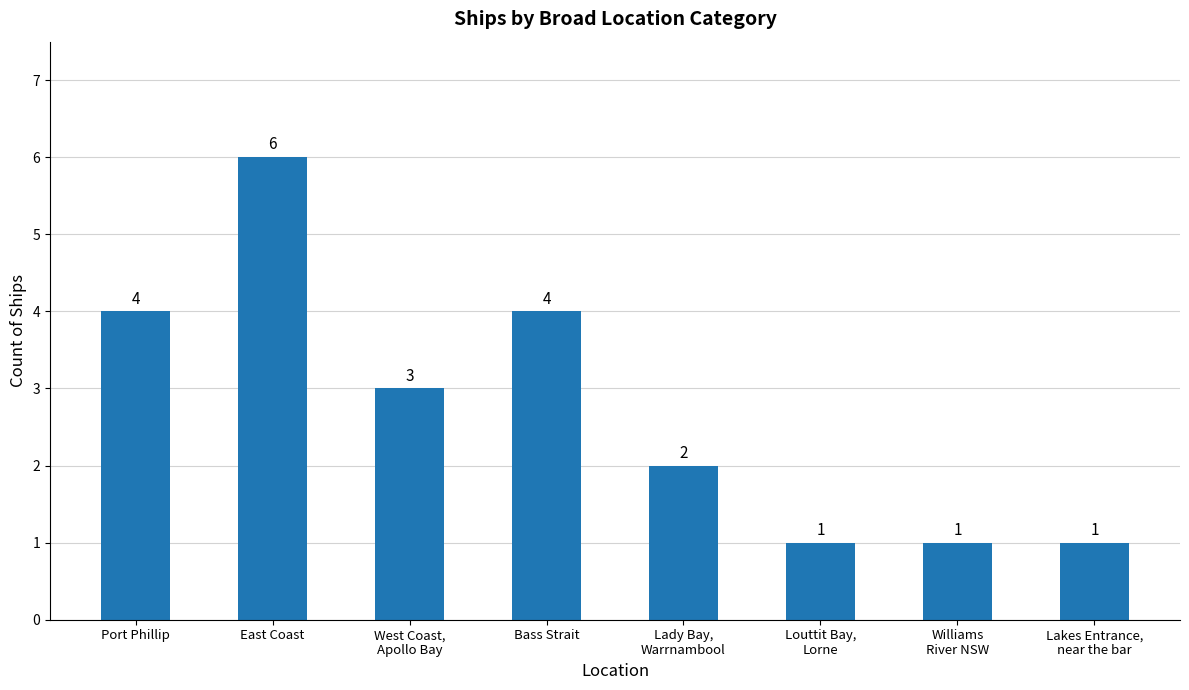

What is the approximate value at Williams
River NSW?

1